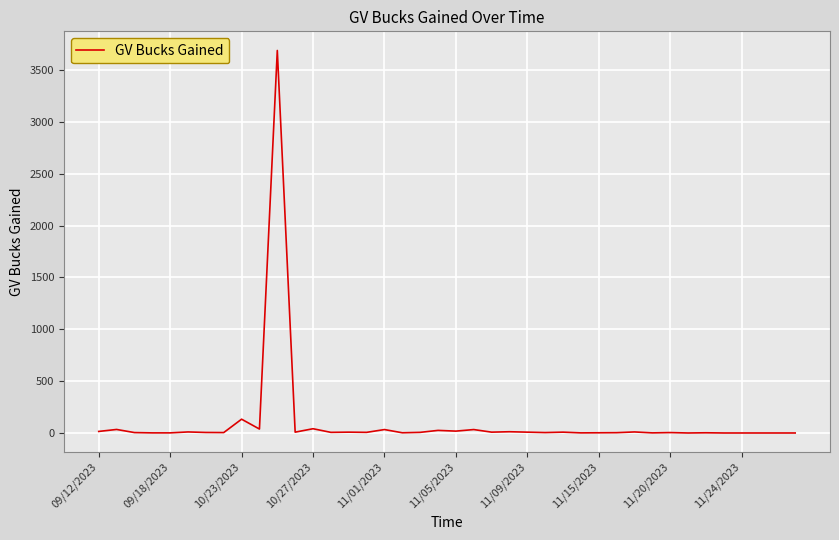

What is the difference between the maximum and minimum values?

3688